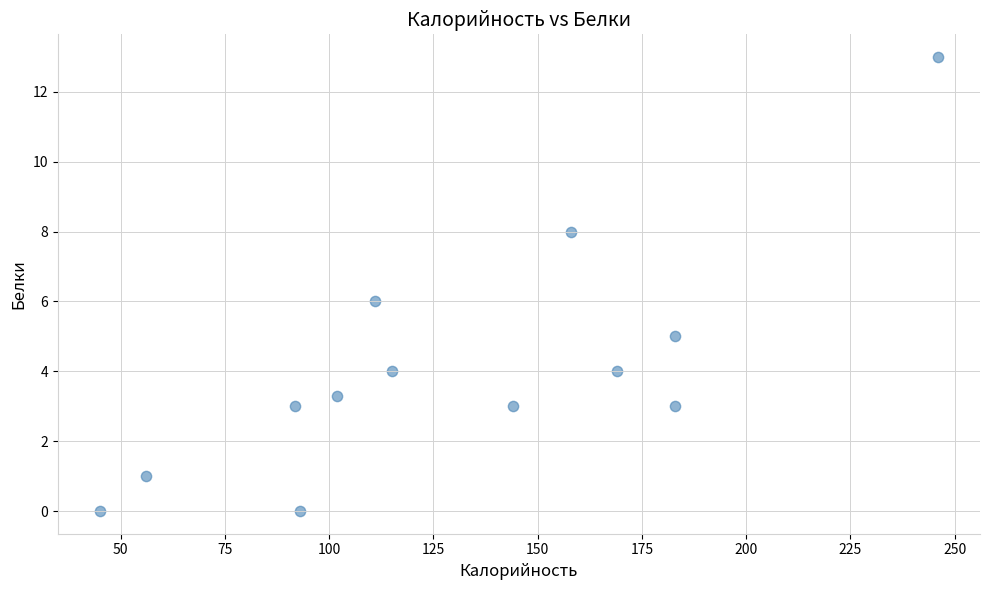

What is the range of X values (max minus min)?

201.0